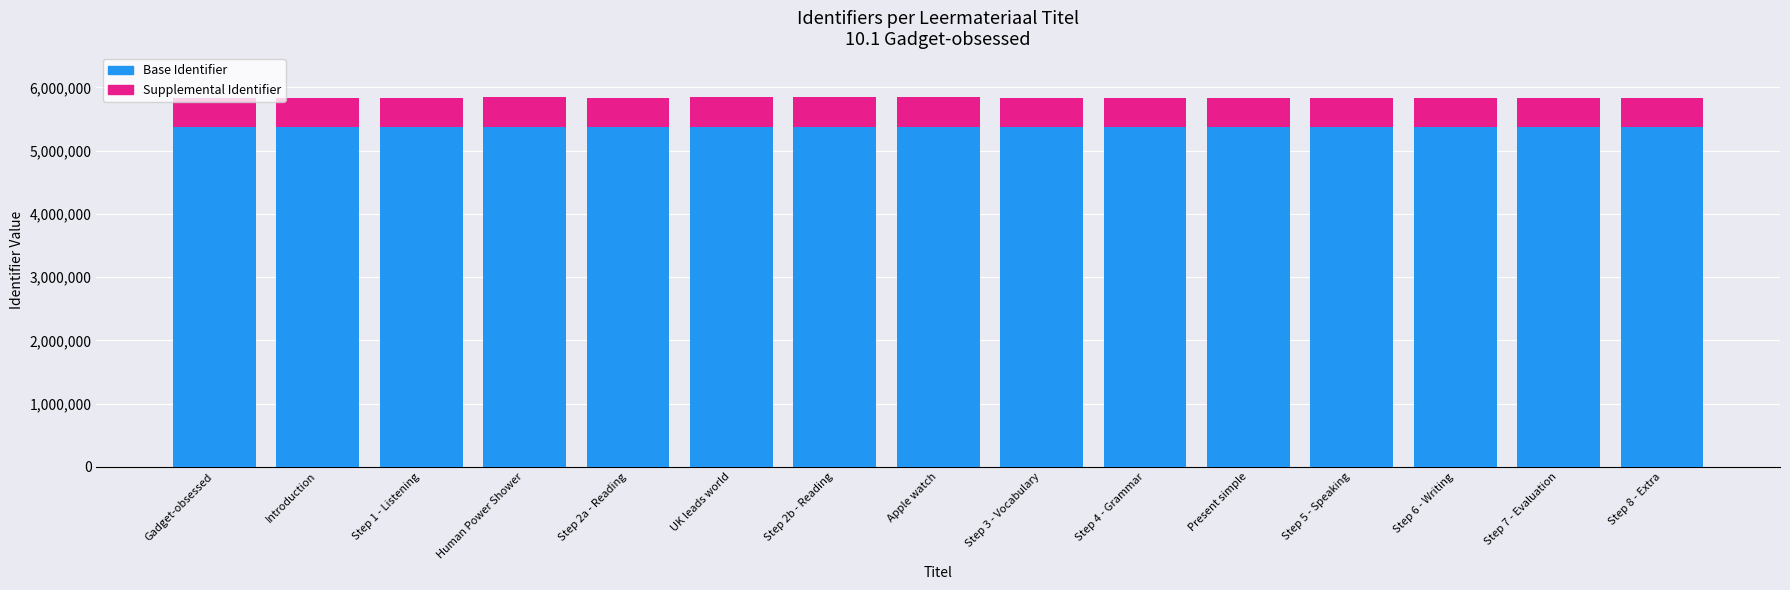

What is the total value across all series at UK leads world?

5841591